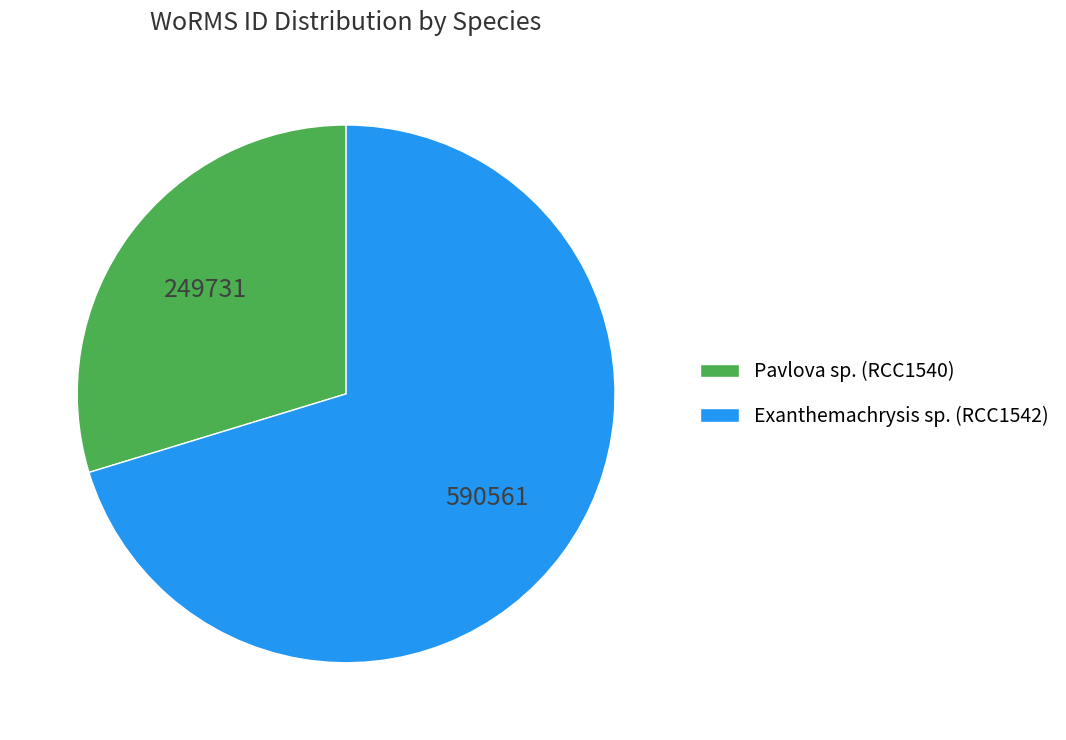

Is the sum of Pavlova sp. (RCC1540) and Exanthemachrysis sp. (RCC1542) greater than half?

Yes